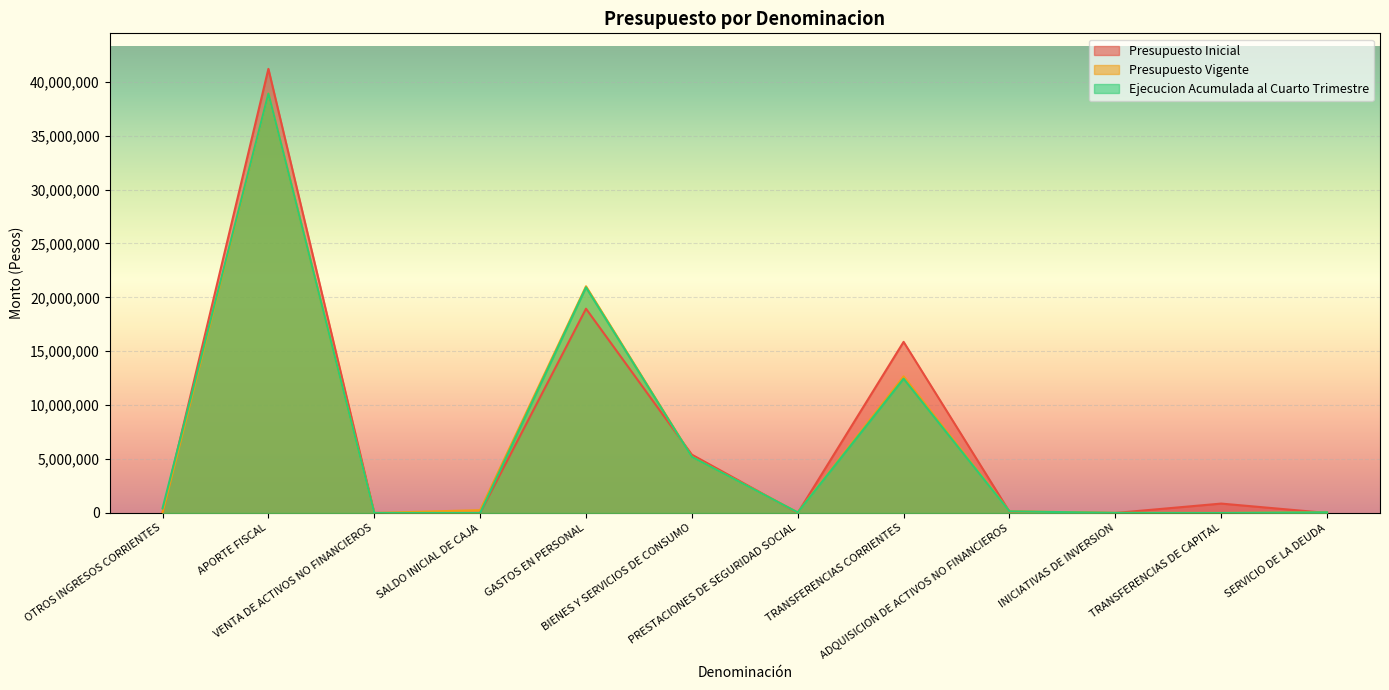

Which label corresponds to the largest value in the chart?

APORTE FISCAL